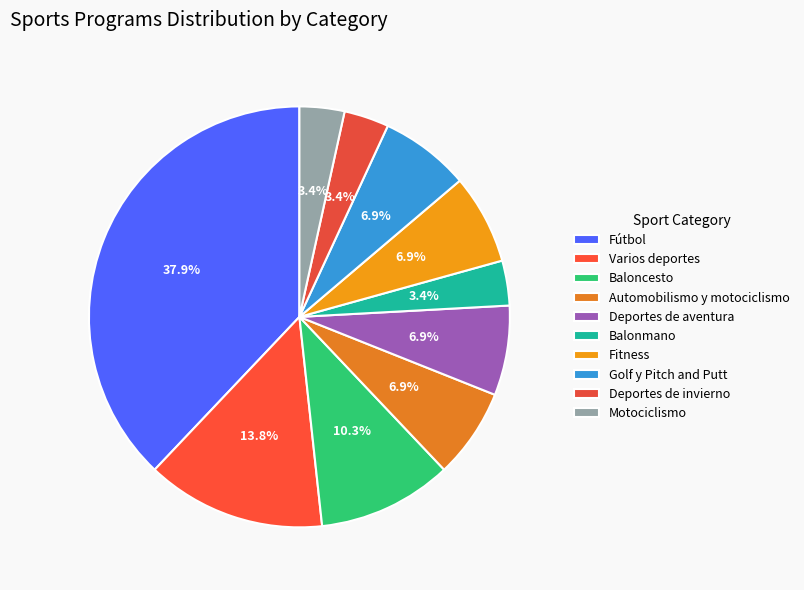

How much of the chart is everything except Fitness?

93.1%